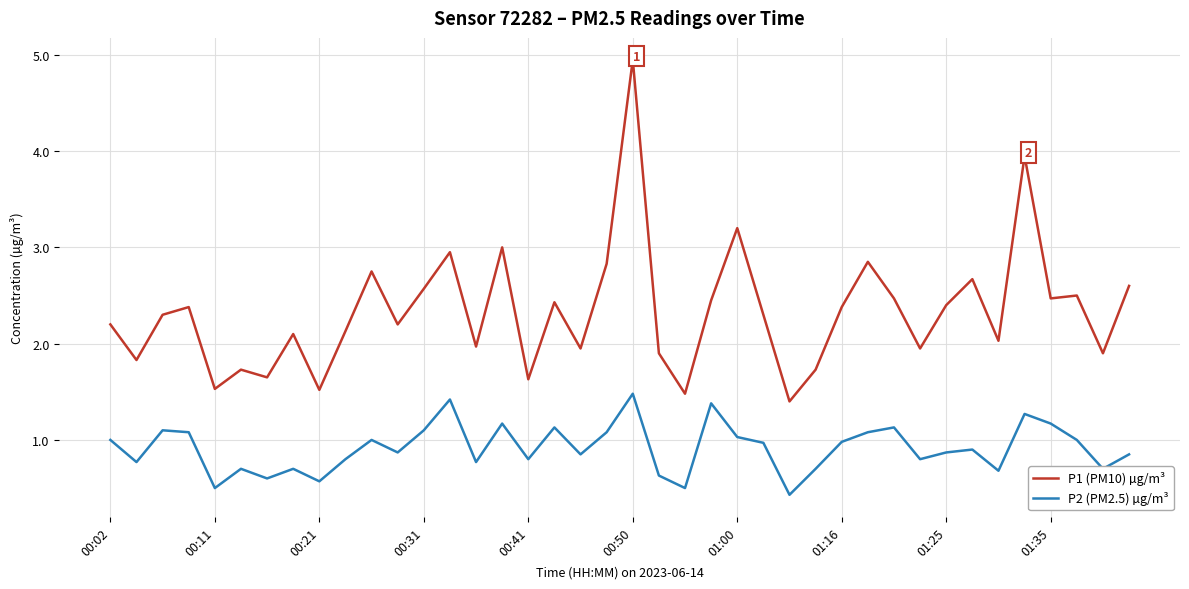

Rank the series by their average value, from lowest to highest.

P2 (PM2.5) µg/m³, P1 (PM10) µg/m³